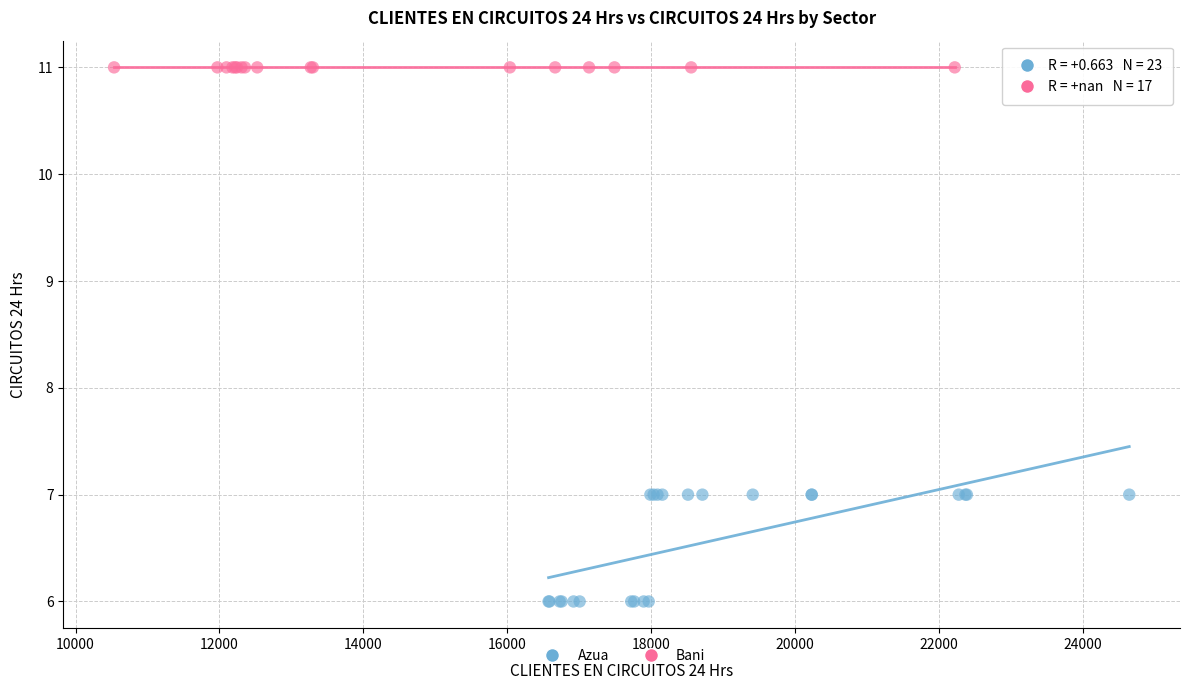

Which series reaches the maximum Y coordinate?

Bani